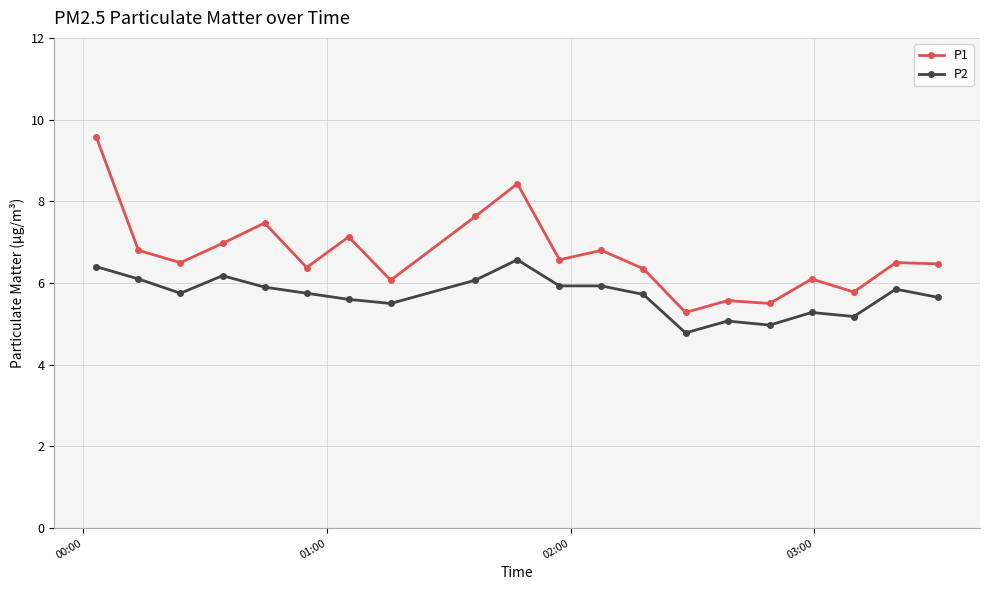

How many data points in P1 are less than 6?

4